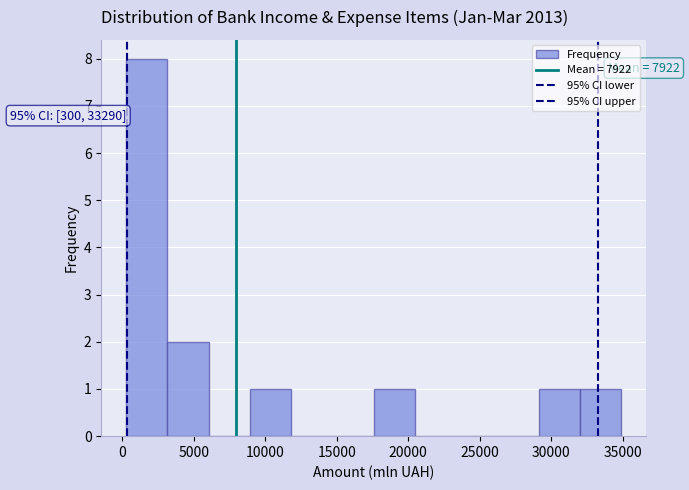

Which range on the x-axis has the tallest bar?

500 to 3000